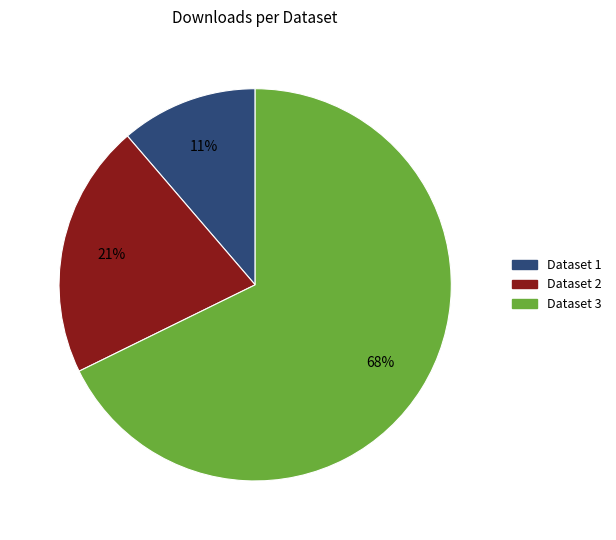

Is there any slice that represents more than half of the pie?

Yes